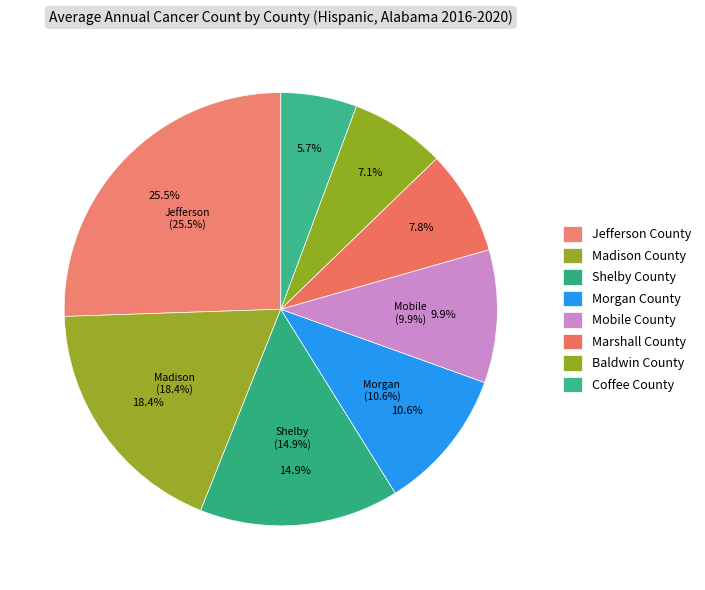

To the nearest percent, what is the combined percentage of Morgan County and Marshall County?

18%